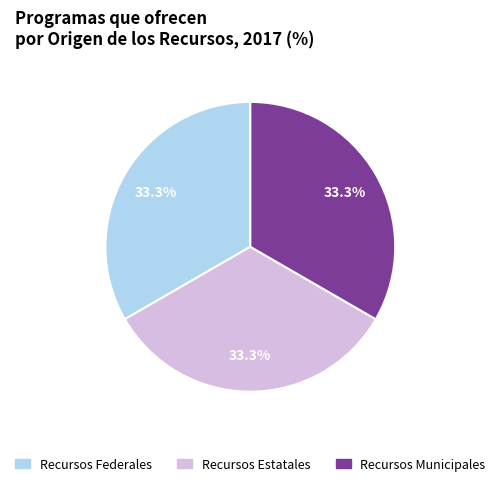

Does any single category account for the majority?

No